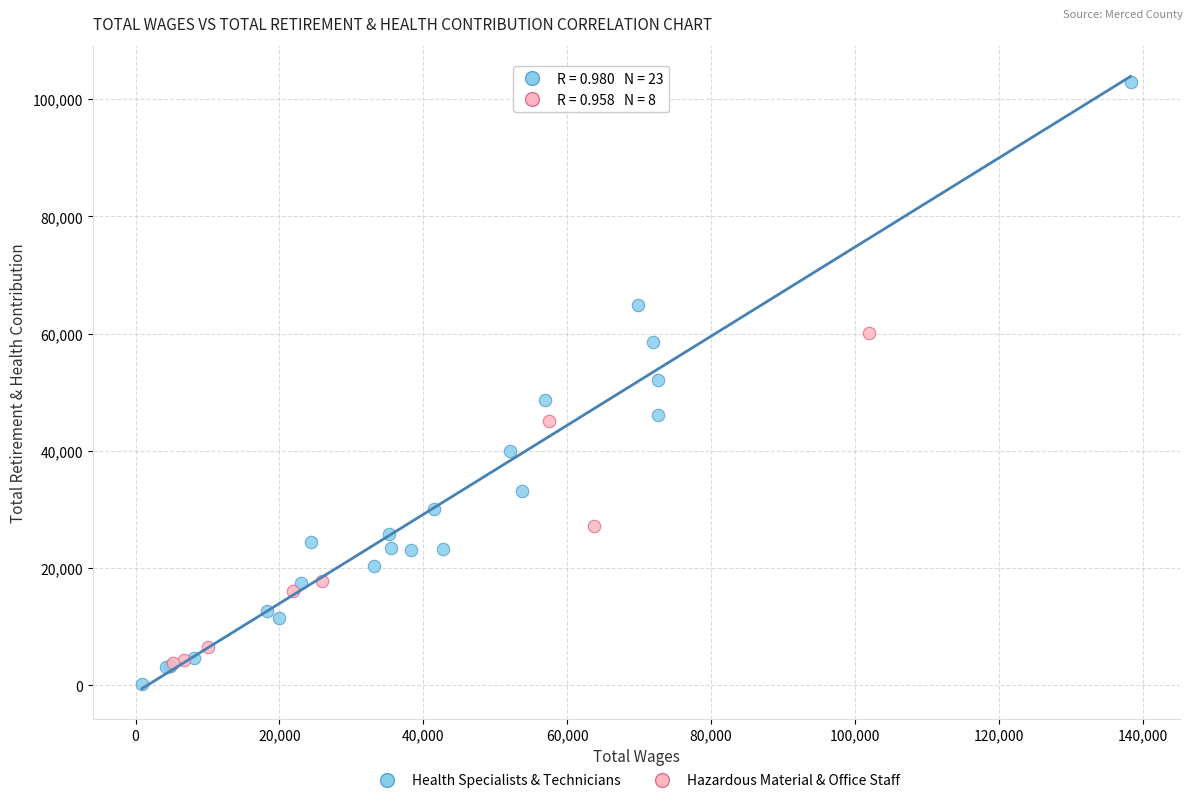

Which series reaches the maximum Y coordinate?

Health Specialists & Technicians